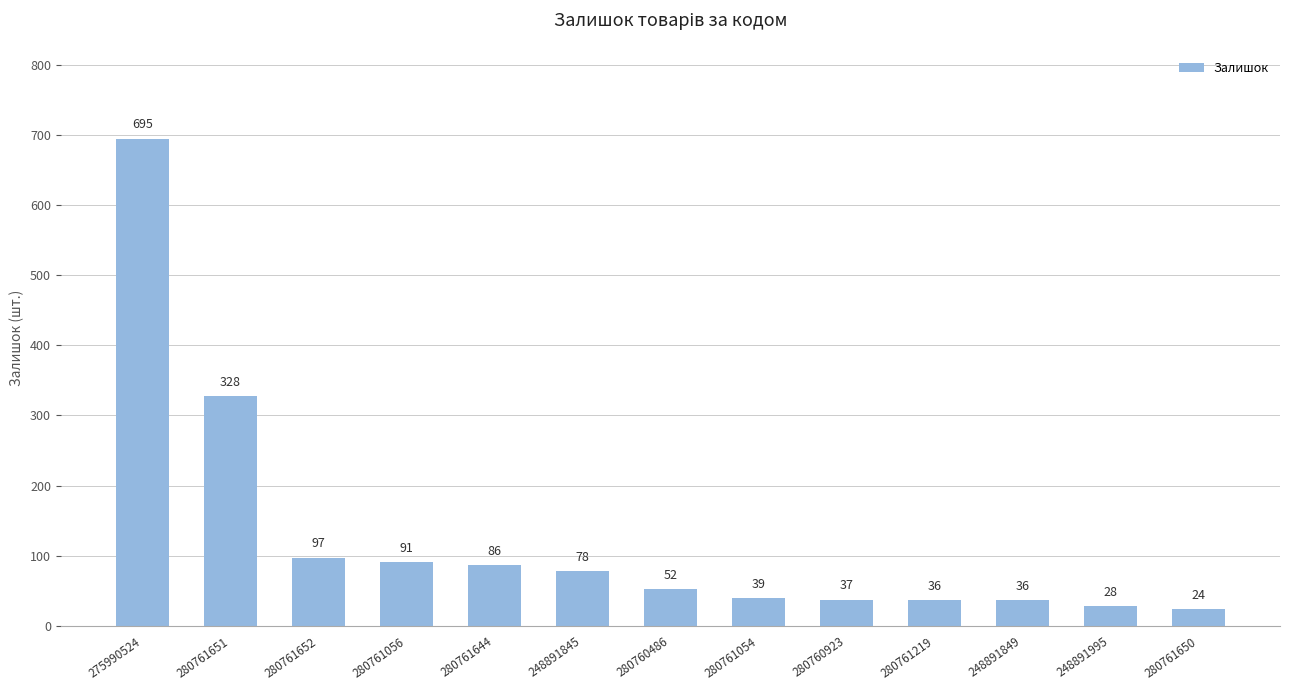

Is it true that the value at 280761644 is 152?

False